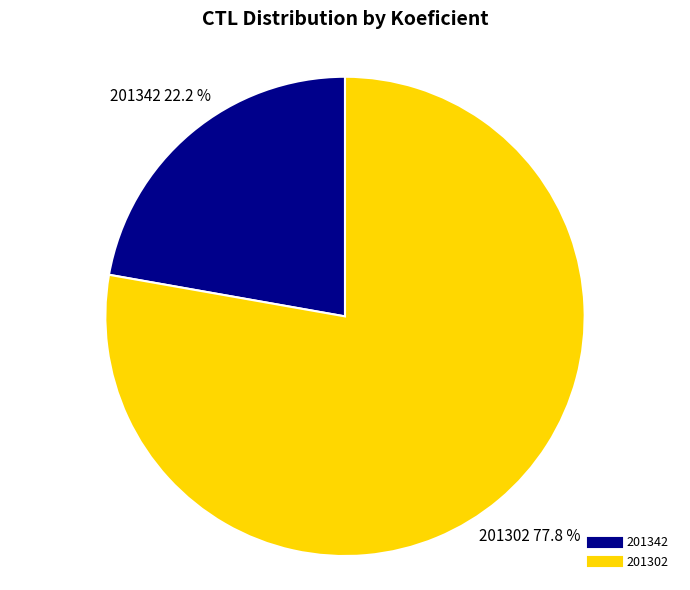

Is it true that 201302 is 78% of the pie?

True